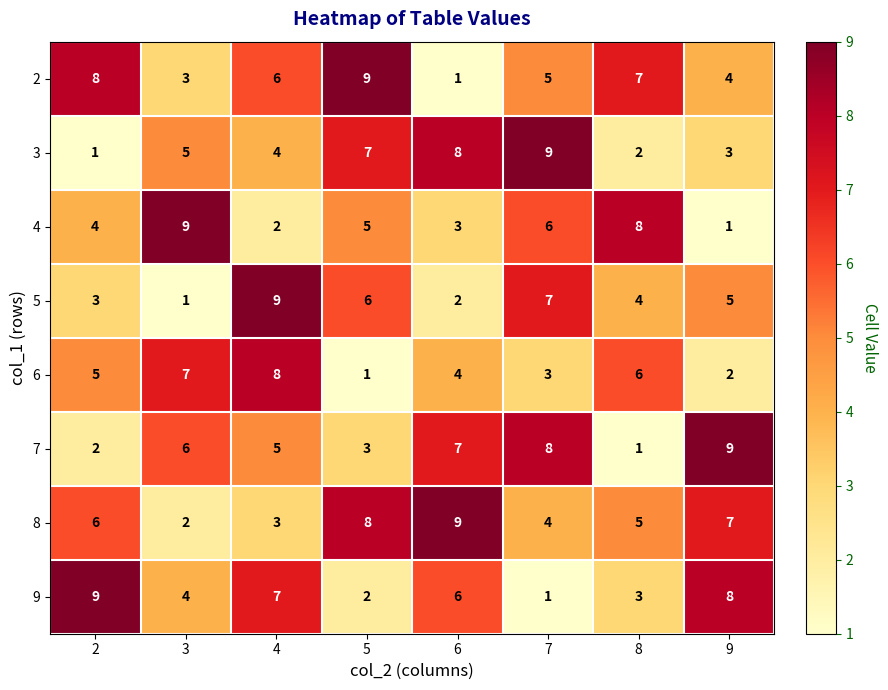

At 7, list the series in order from largest to smallest.

3, 7, 5, 4, 2, 8, 6, 9